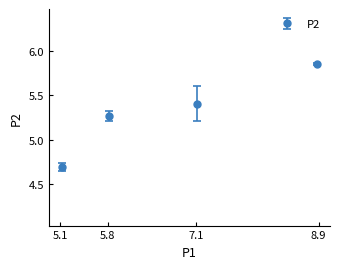

What is the smallest value displayed?

4.7